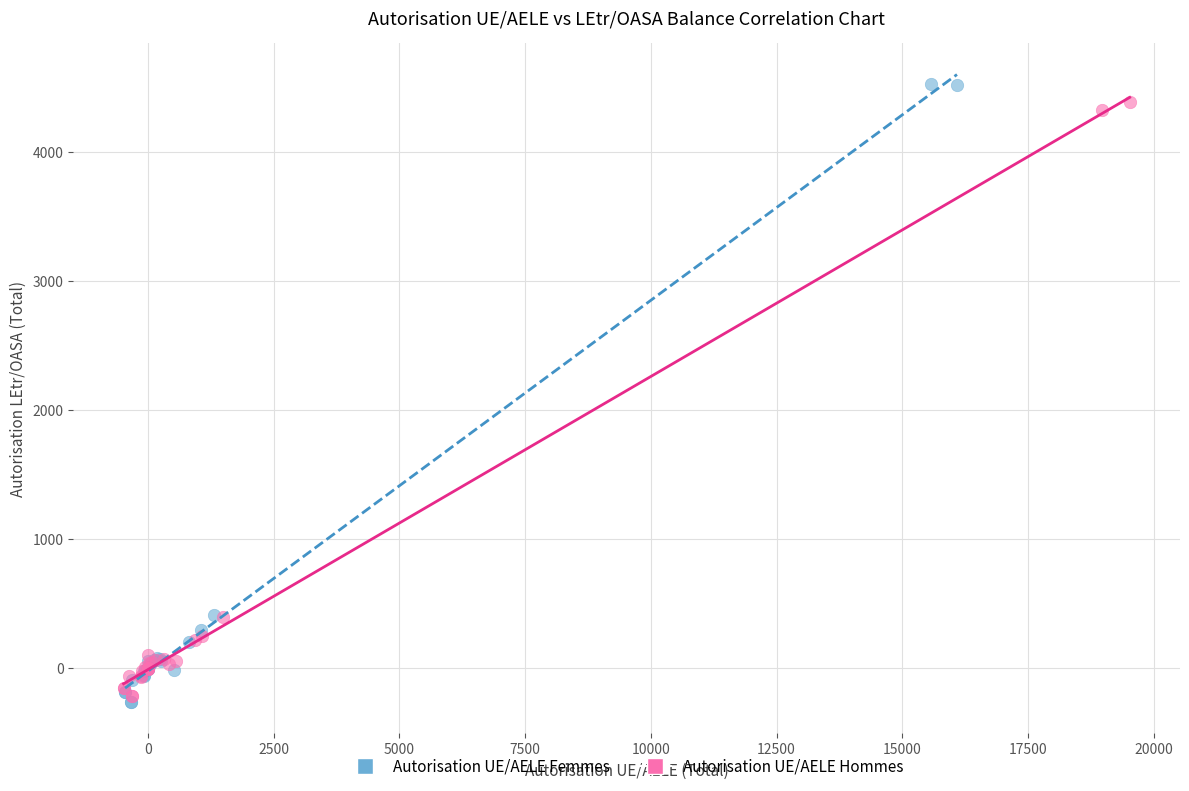

Which series has the widest spread of Y values?

Autorisation UE/AELE Femmes